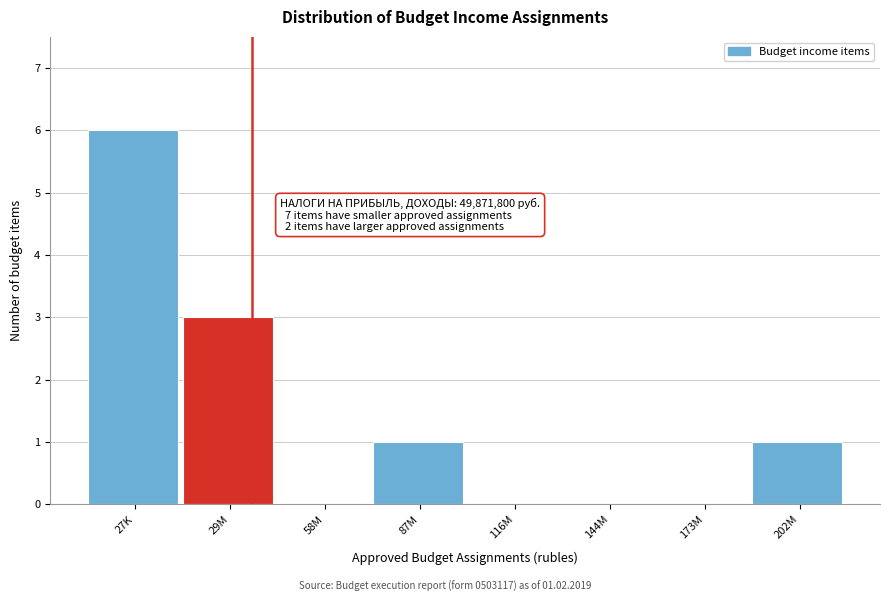

Reading left to right, what are all the values shown in this chart?

27K=6	29M=3	58M=0	87M=1	116M=0	144M=0	173M=0	202M=1